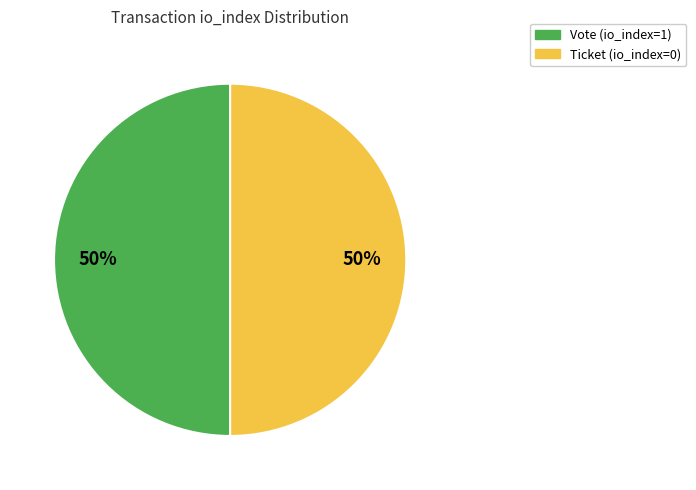

The Ticket (io_index=0) slice represents 1% of the pie. True or false?

False